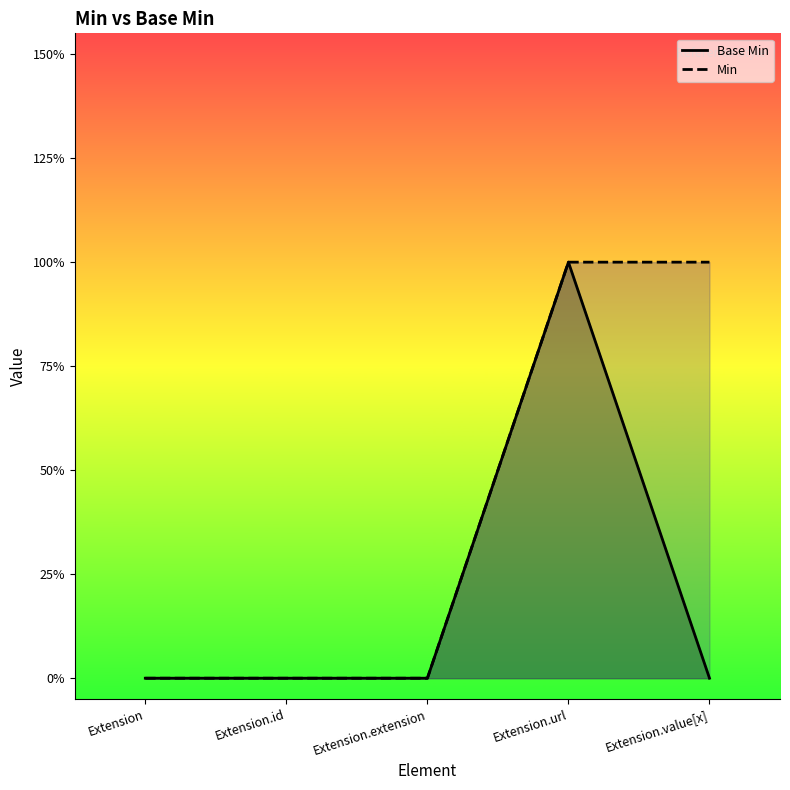

True or false: Base Min and Min intersect in this chart.

False